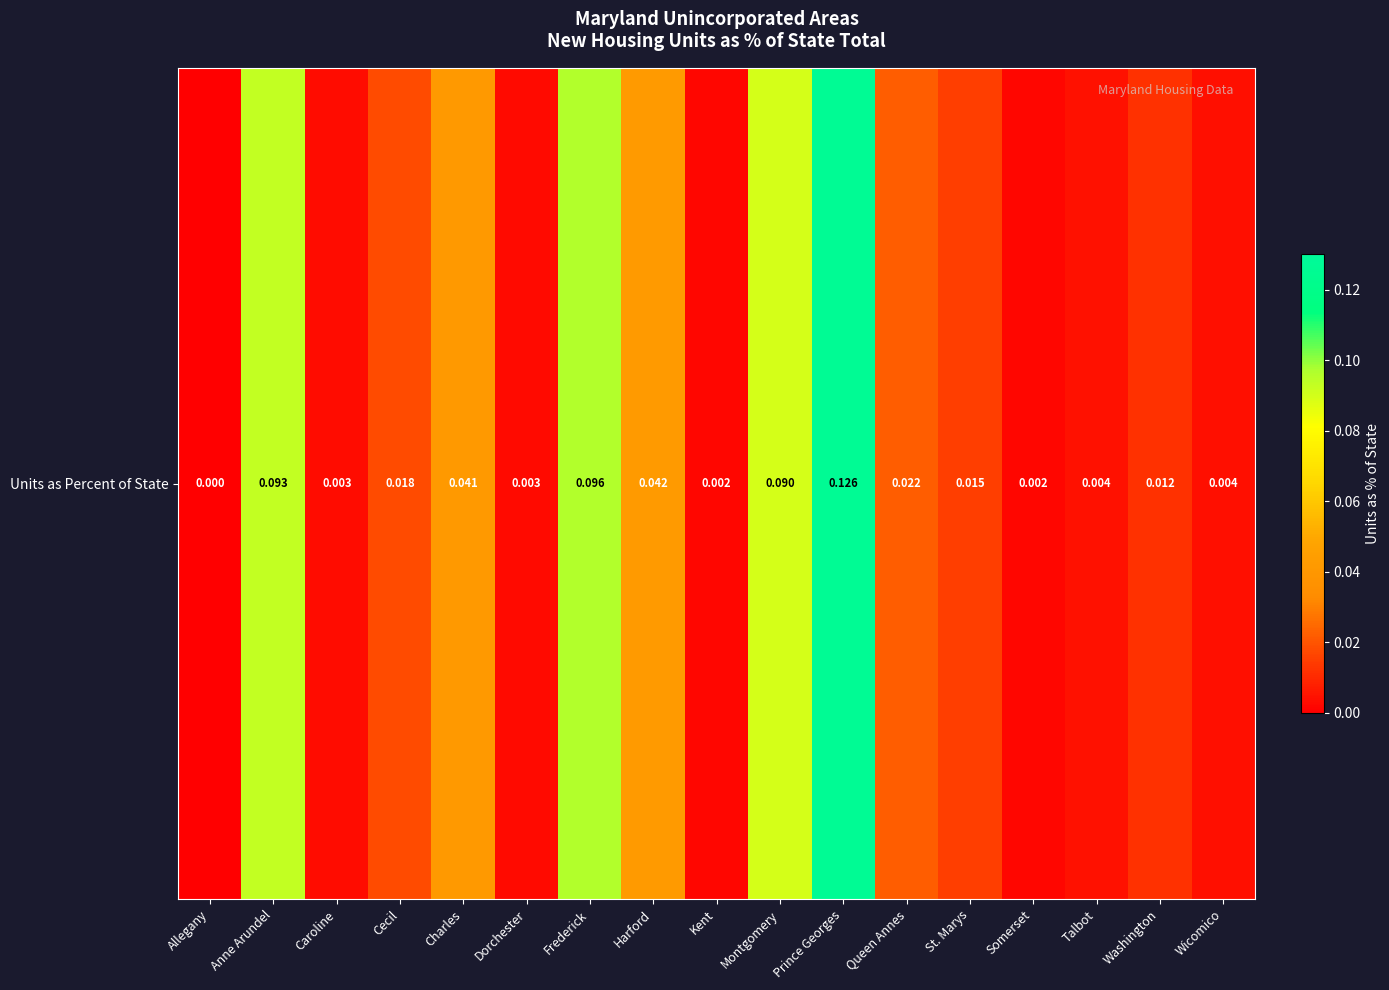

Is it true that the value at Prince Georges is 0.2?

False